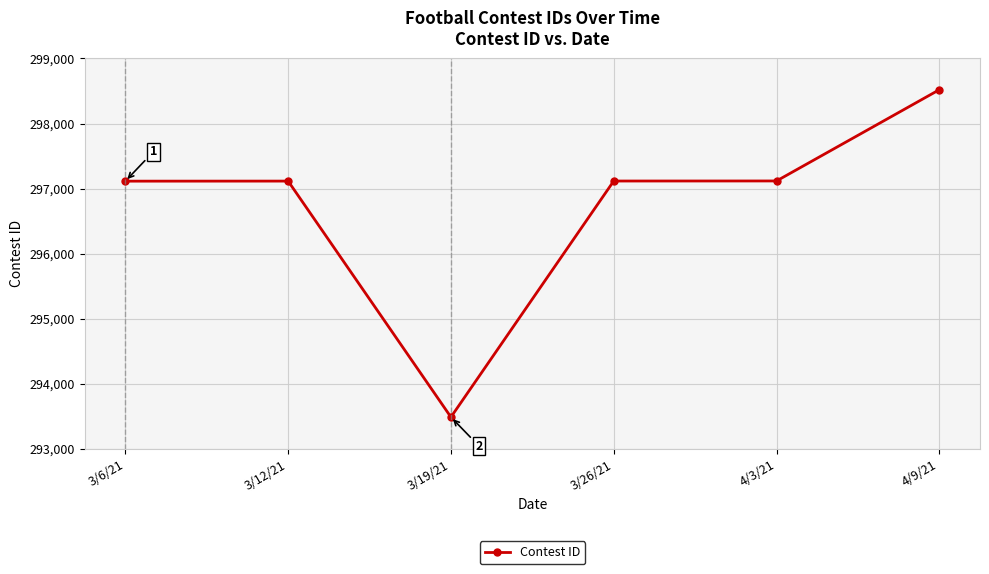

Which label corresponds to the largest value in the chart?

4/9/21